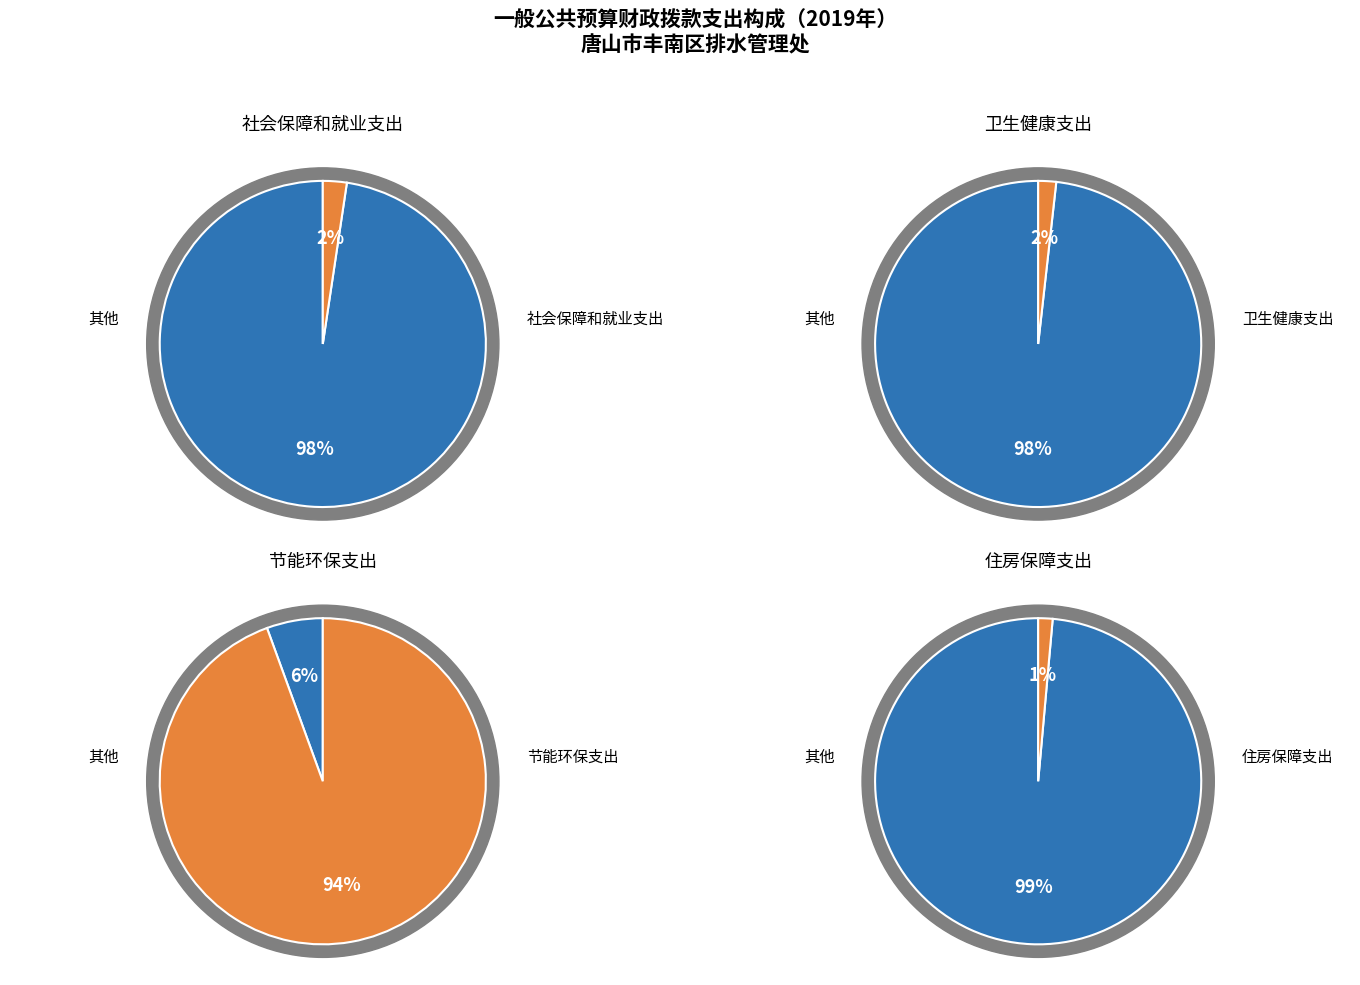

What is the total percentage of 社会保障和就业支出 and 住房保障支出?

3.8%